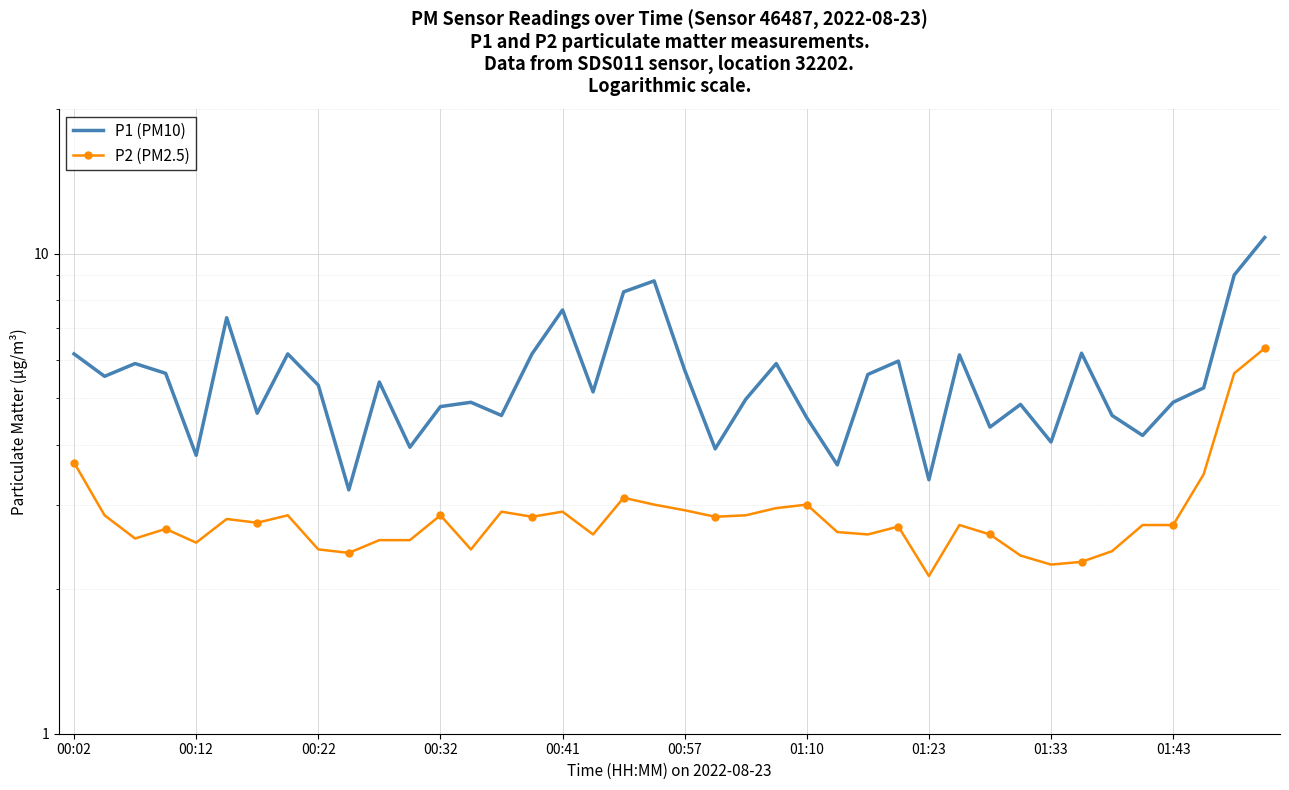

The value of P1 (PM10) at 00:02 is 6.2. True or false?

True